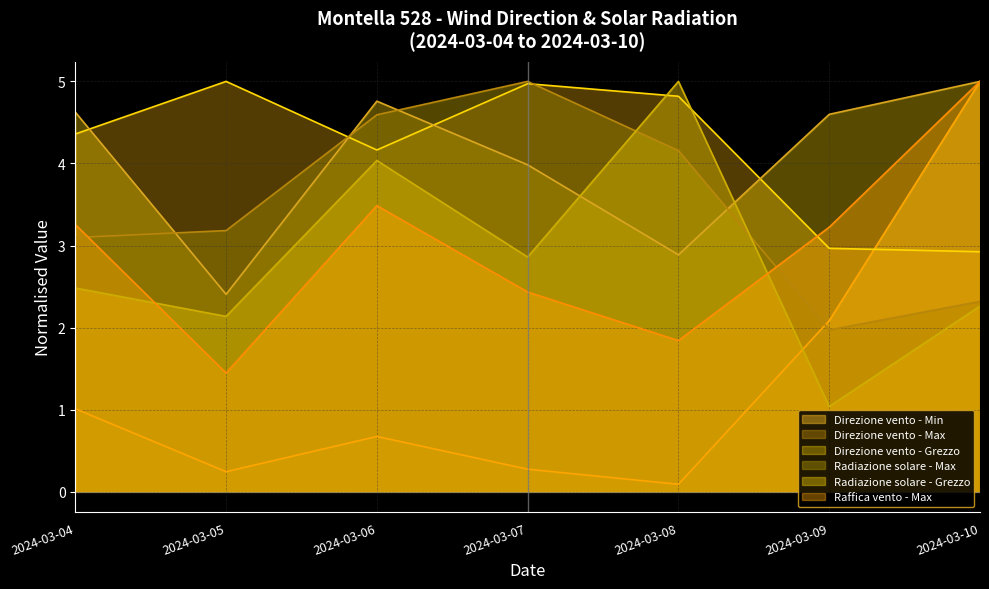

What is the difference between the Raffica vento - Max values at 2024-03-07 and 2024-03-08?

0.6